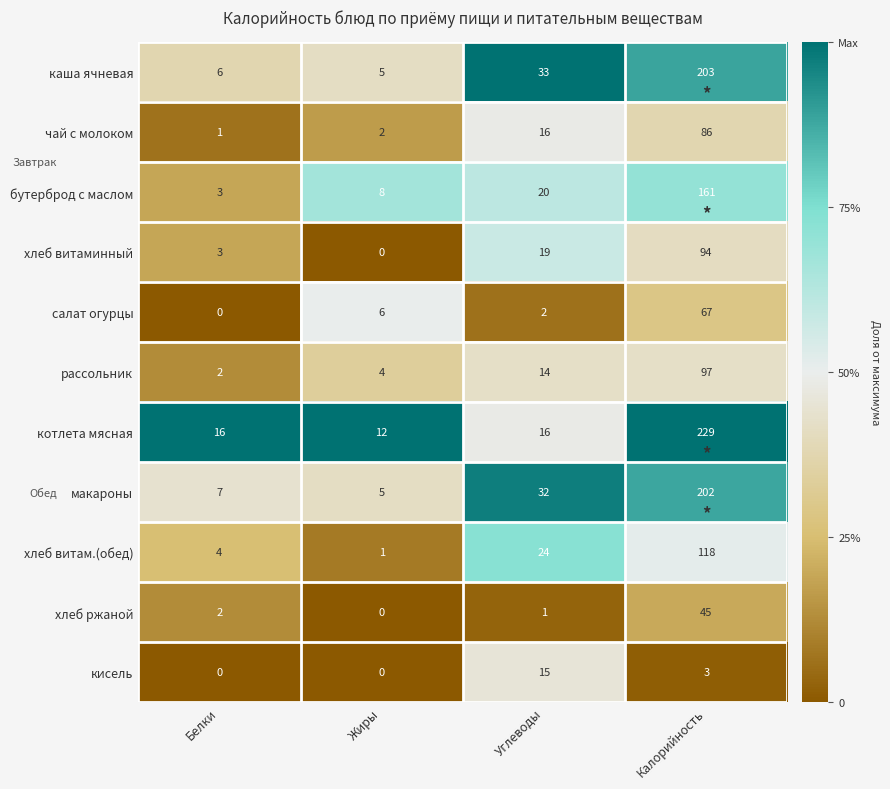

Which series has the widest spread of values?

котлета мясная